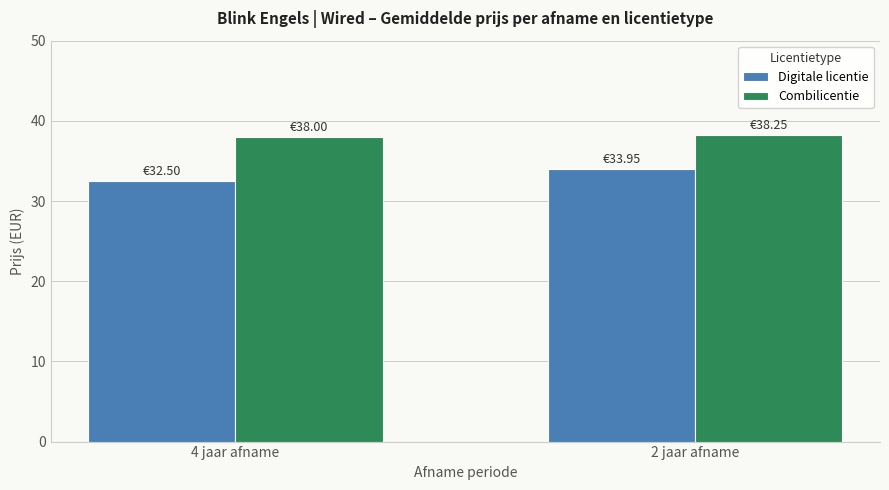

Is it true that Combilicentie equals 38.2 at 2 jaar afname?

True